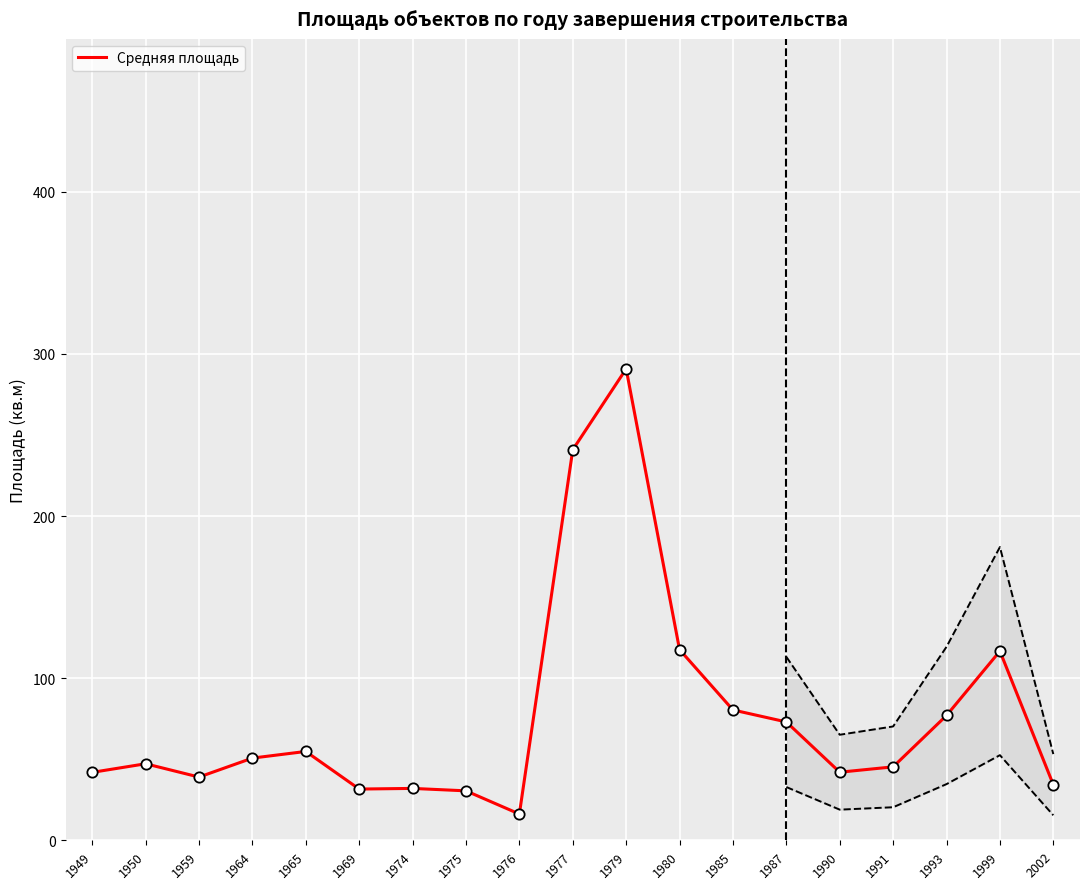

What is the change in value from 1959 to 1975?

-8.5